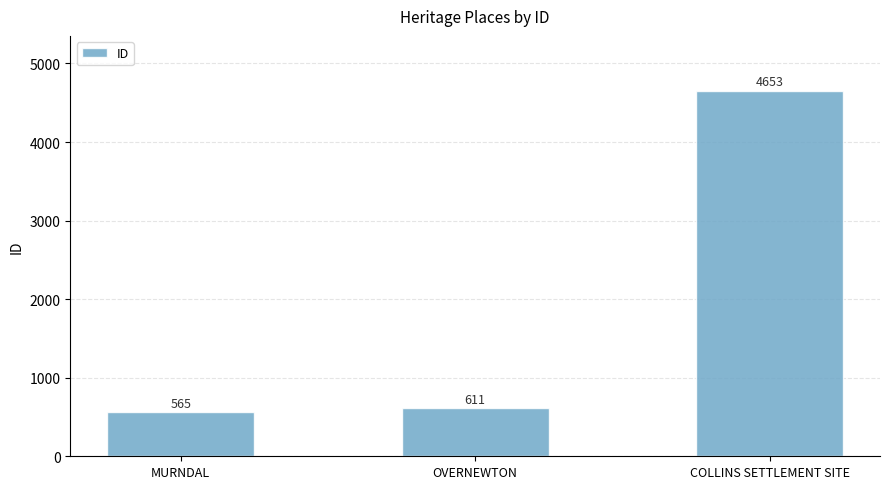

Rank the categories by value from highest to lowest.

COLLINS SETTLEMENT SITE, OVERNEWTON, MURNDAL